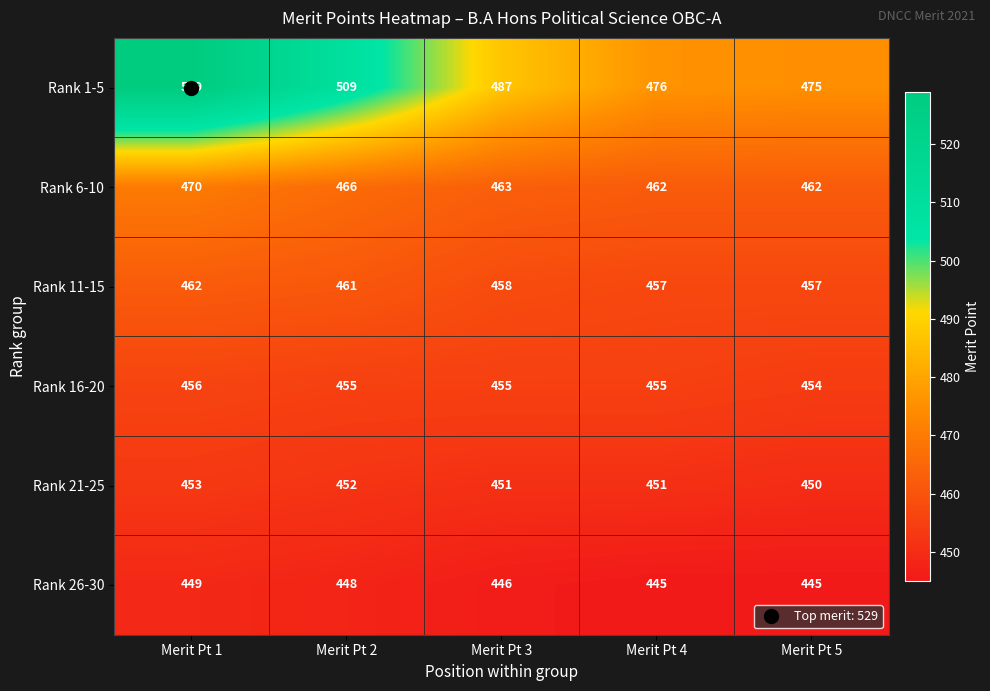

How many data points does each series have?

5